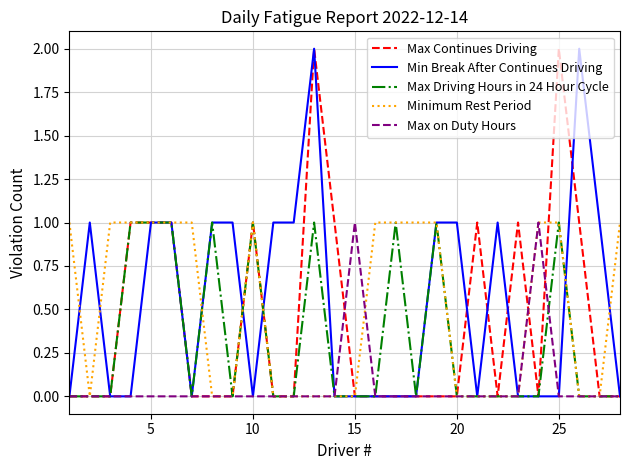

In Min Break After Continues Driving, how many points are lower than both neighbors (excluding endpoints)?

3